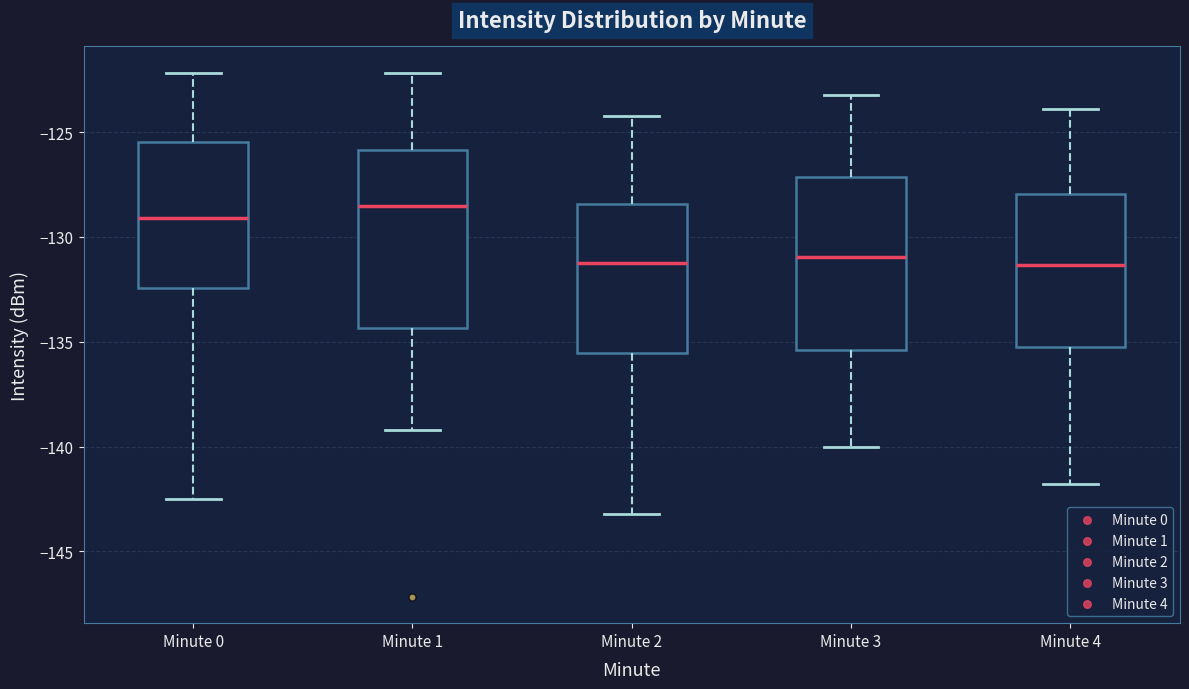

Where is the lower edge of the box for Minute 4 on the y-axis? The values are not printed on the chart, so give them approximately, as read against the axis.

-135.0